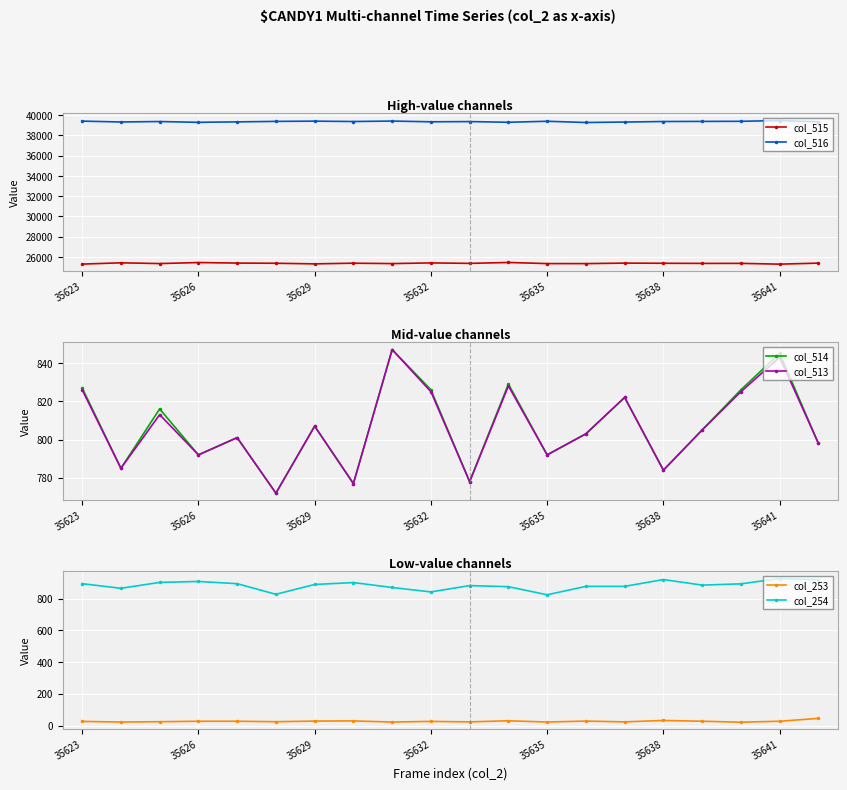

How many values in the col_516 series exceed 39380?

8